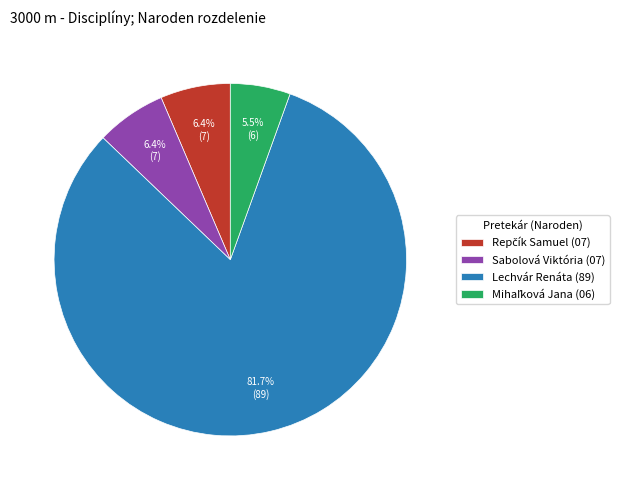

Which category has the biggest portion of the pie?

Lechvár Renáta (89)